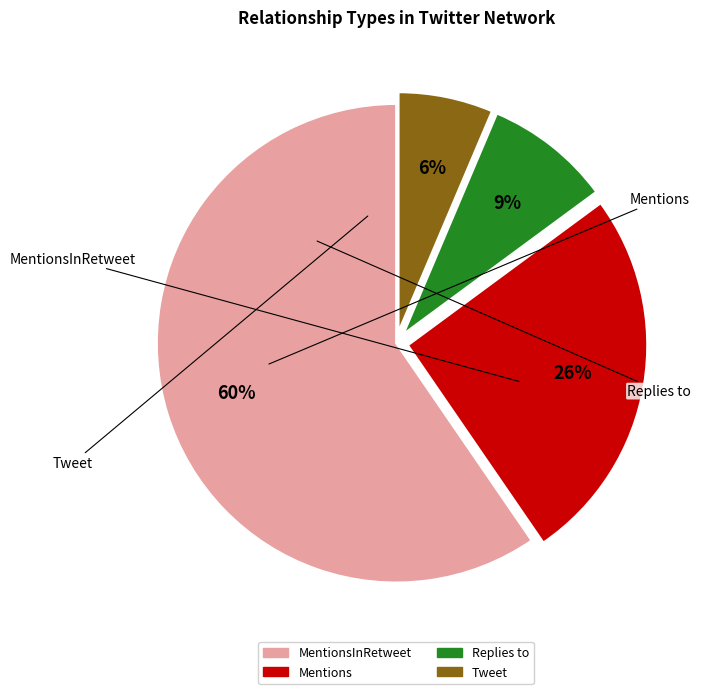

How many slices are in this pie chart?

4